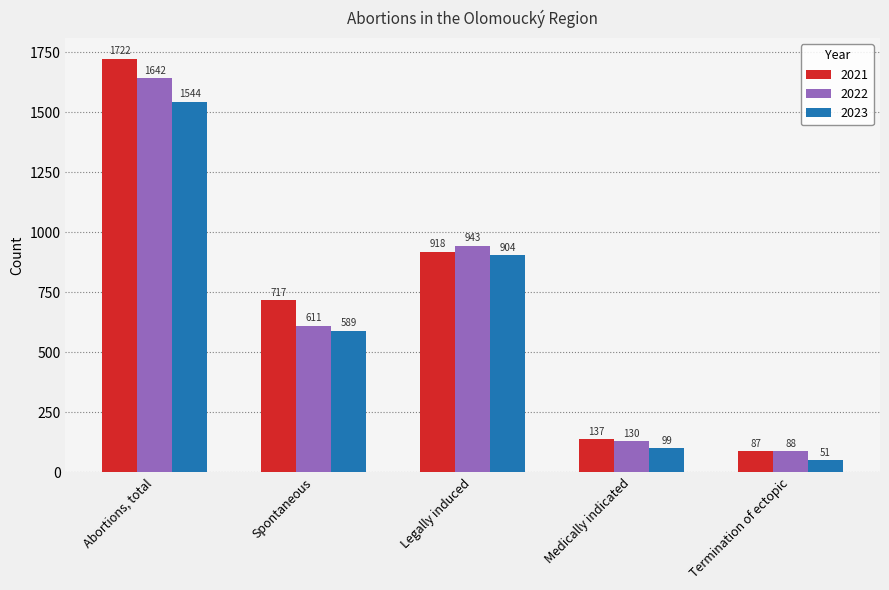

Which series has the largest total across all categories?

2021